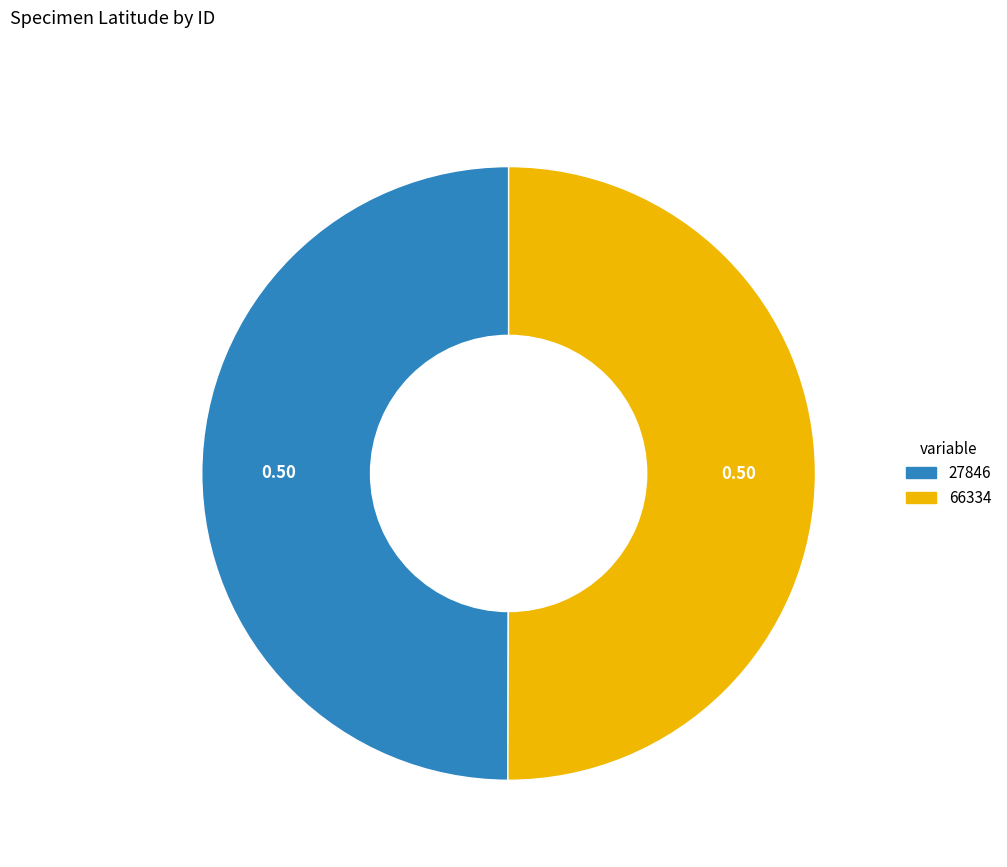

What is the ratio of the value at 27846 to the value at 66334?

1.0